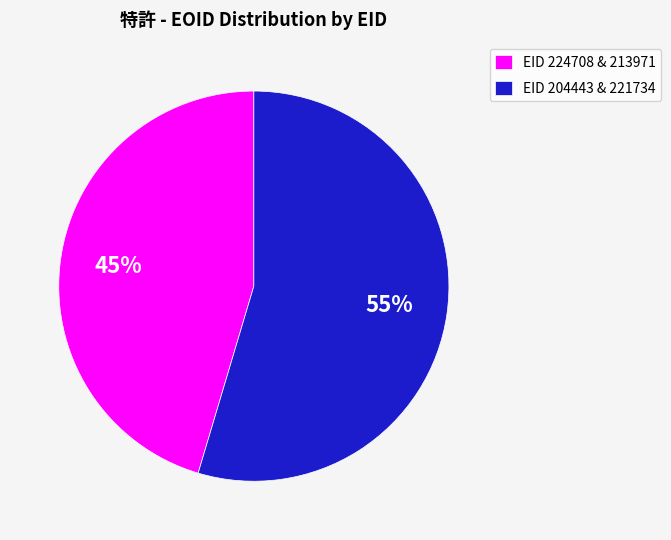

True or false: EID 204443 & 221734 accounts for 55% of the total.

True